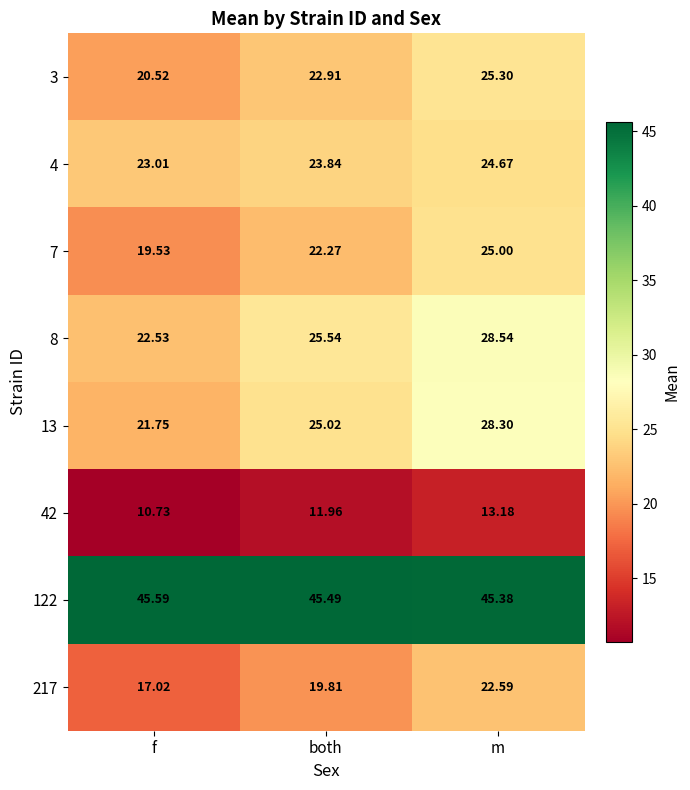

At which label does 217 first exceed 19?

both